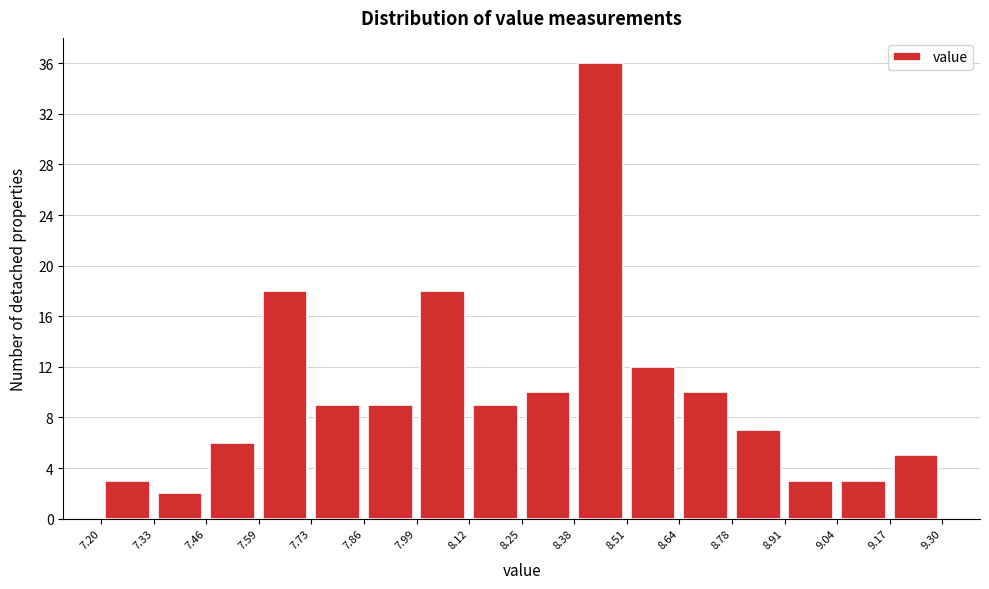

Reading left to right, transcribe this chart: for each bar, give the range it covers on the x-axis and its height. The values are not printed on the chart, so give them approximately, as read against the axis.

7.20 to 7.33: 3
7.33 to 7.46: 2
7.46 to 7.59: 6
7.59 to 7.73: 18
7.73 to 7.86: 9
7.86 to 7.99: 9
7.99 to 8.12: 18
8.12 to 8.25: 9
8.25 to 8.38: 10
8.38 to 8.51: 36
8.51 to 8.64: 12
8.64 to 8.78: 10
8.78 to 8.91: 7
8.91 to 9.04: 3
9.04 to 9.17: 3
9.17 to 9.30: 5